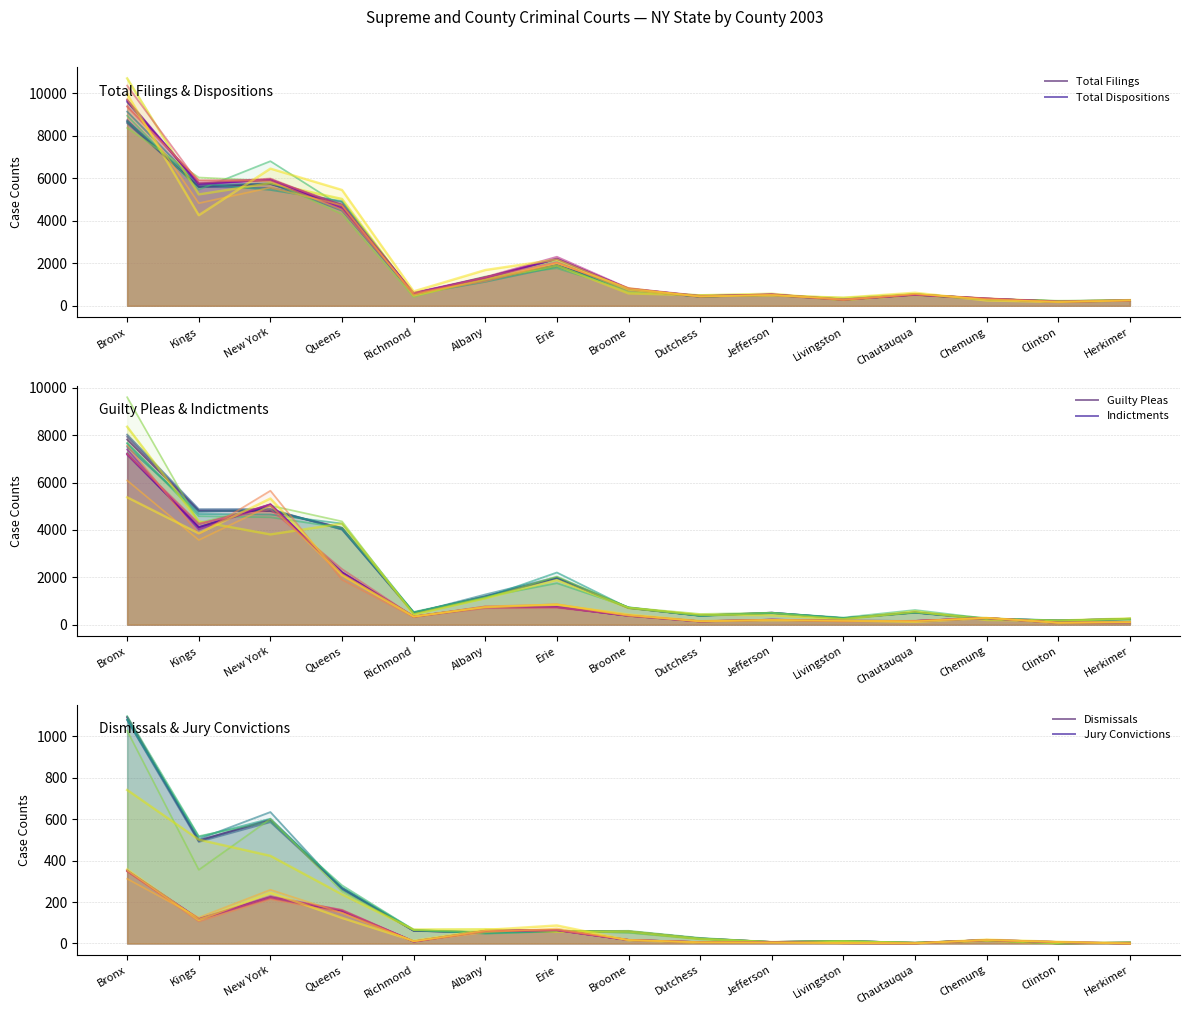

The Total Dispositions series shows 182.4 at Clinton. True or false?

True